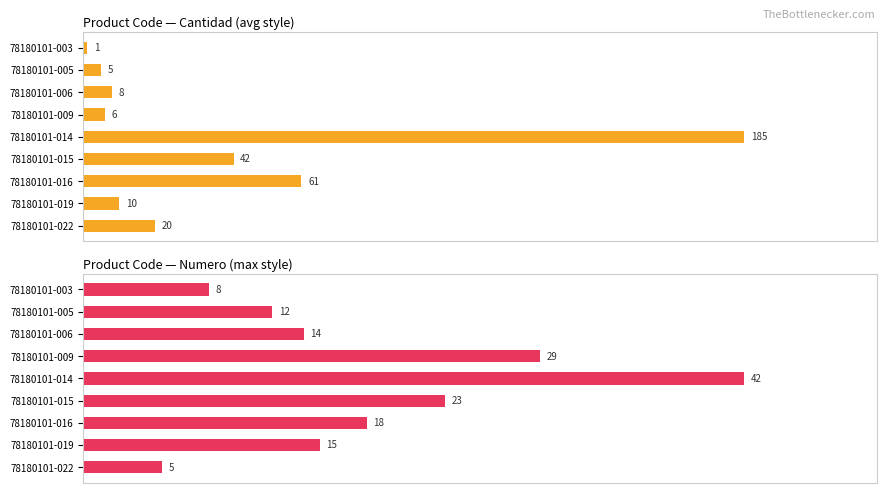

List the series in order of their peak value, lowest first.

numero, cantidad